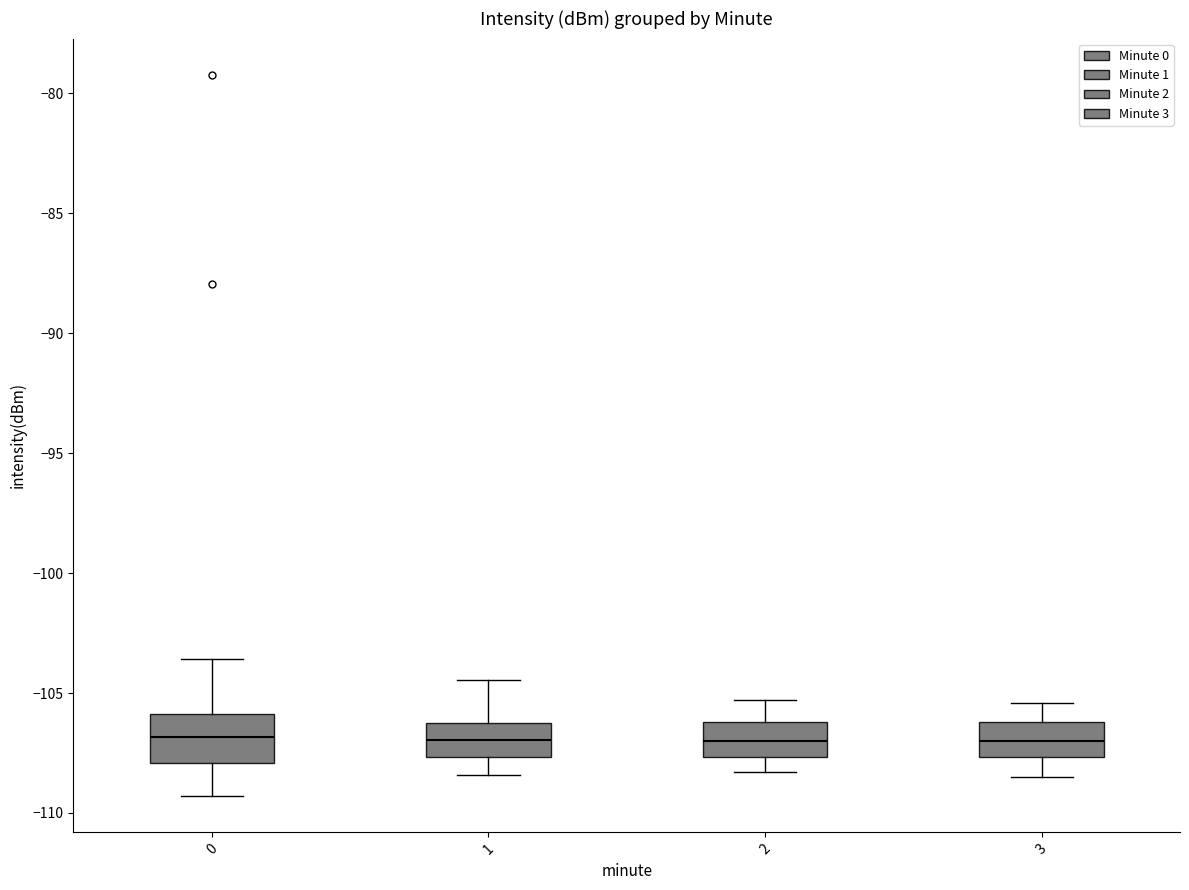

Which box is the tallest, from its lower edge to its upper edge?

0